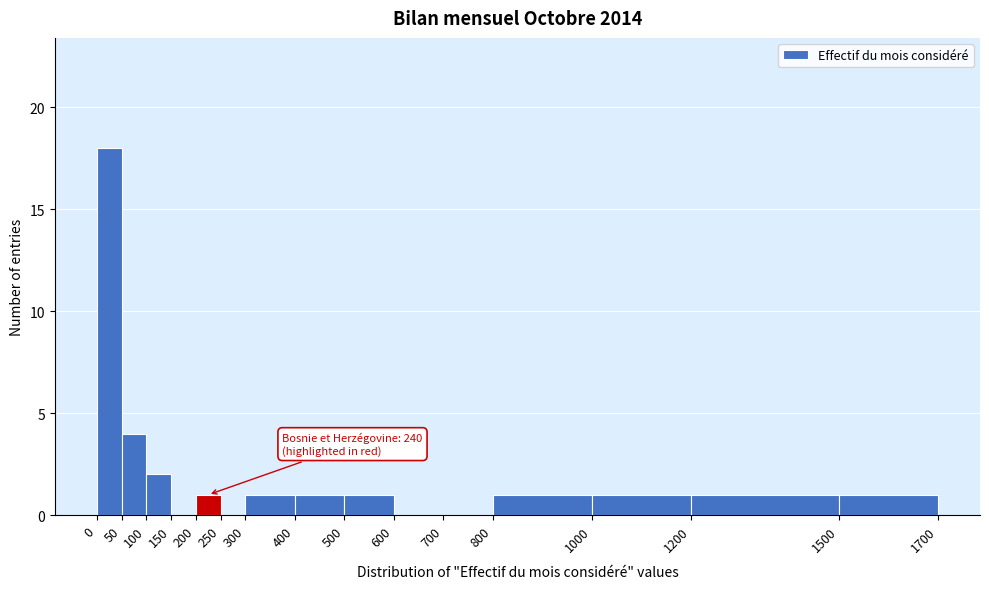

Over which range of the x-axis is the bar tallest?

0 to 50